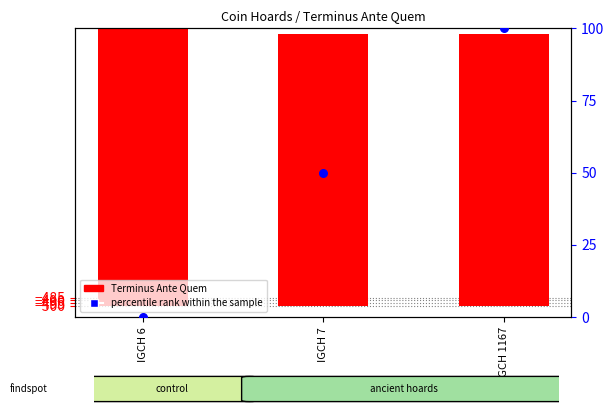

Which series has the largest total across all categories?

Terminus Ante Quem